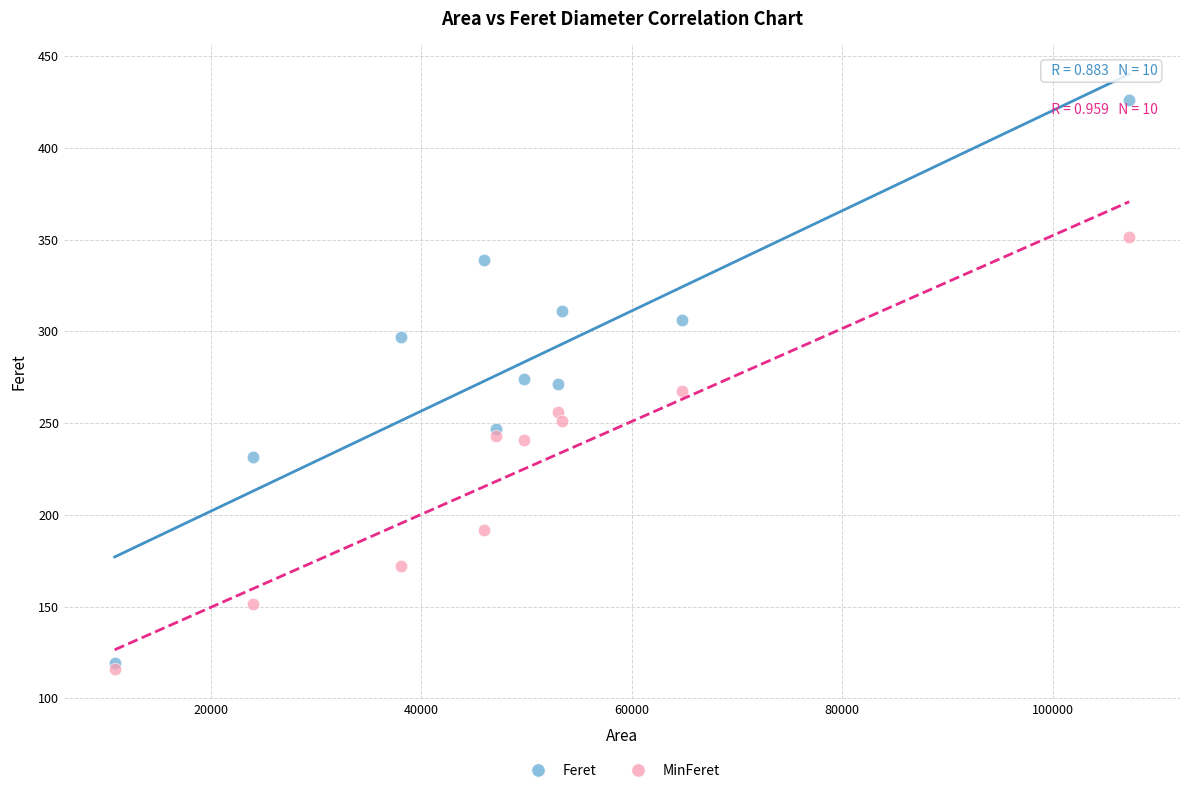

What are all the series names shown in the legend?

Feret, MinFeret